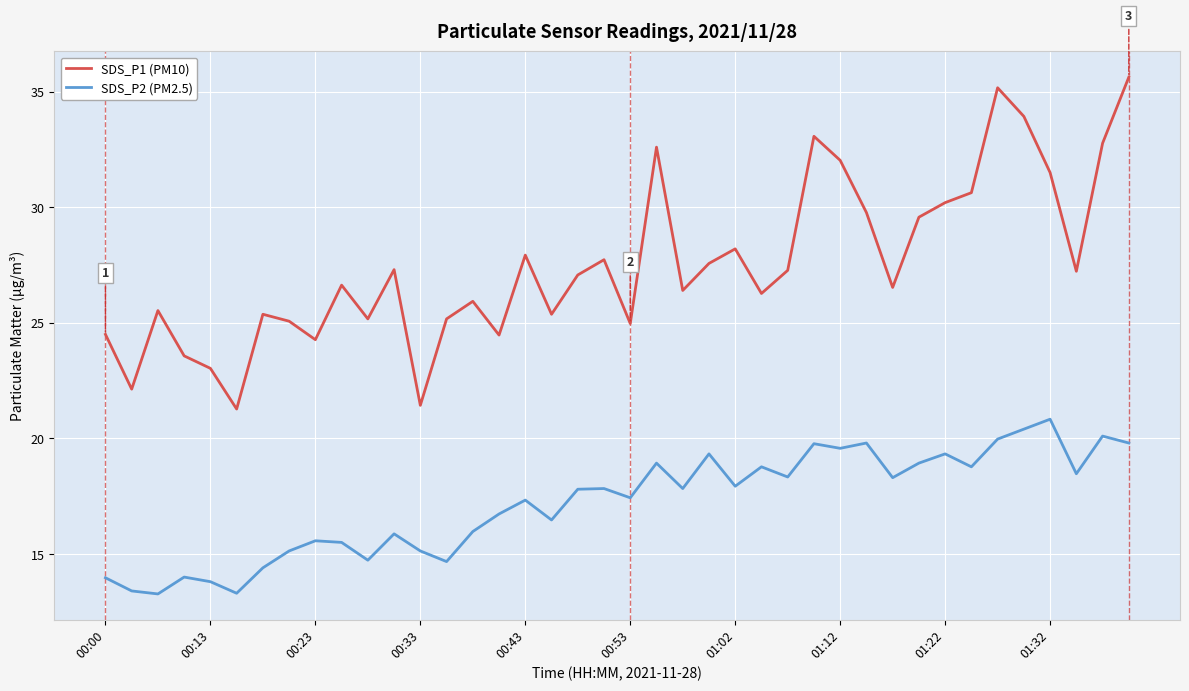

What is the difference between the second highest and second lowest values in the SDS_P1 (PM10) series?

13.7